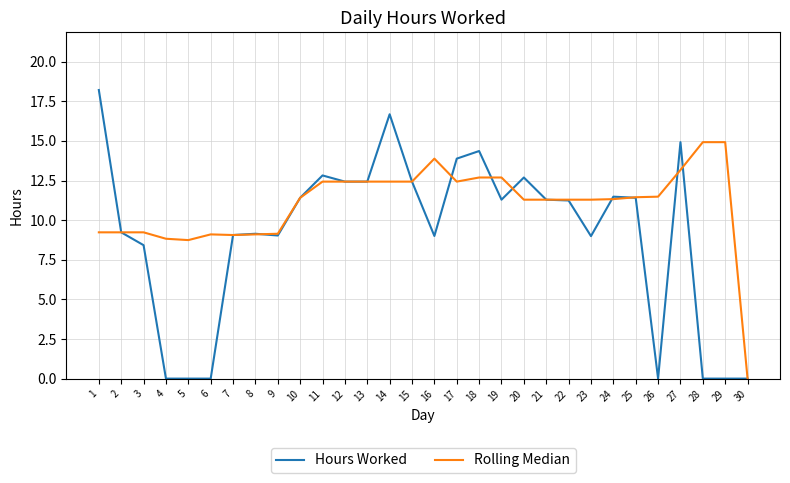

Count the number of categories in the chart.

30